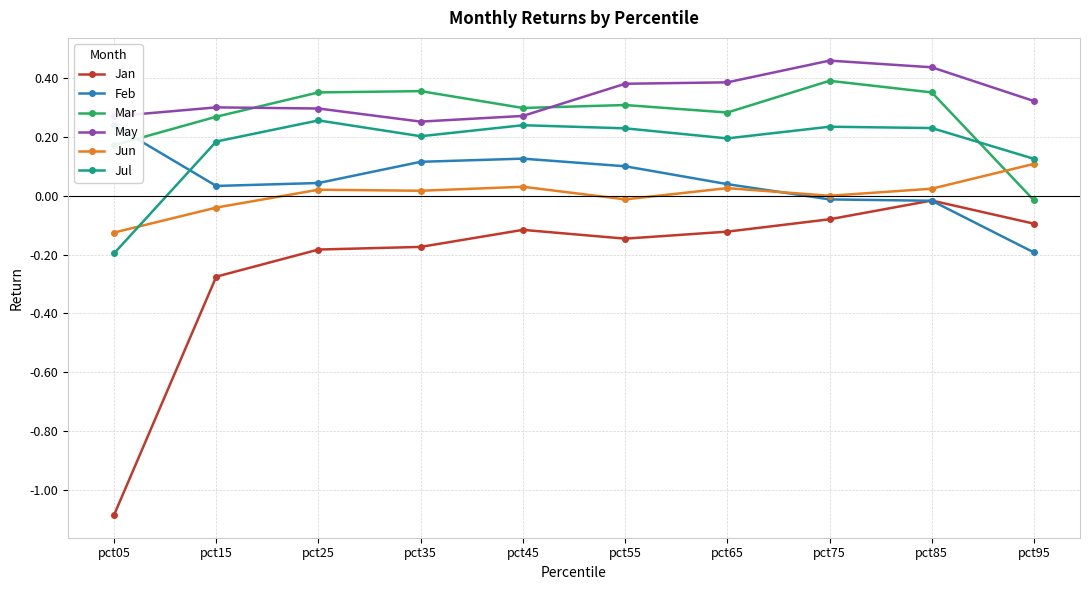

Count the number of data series in this chart.

6